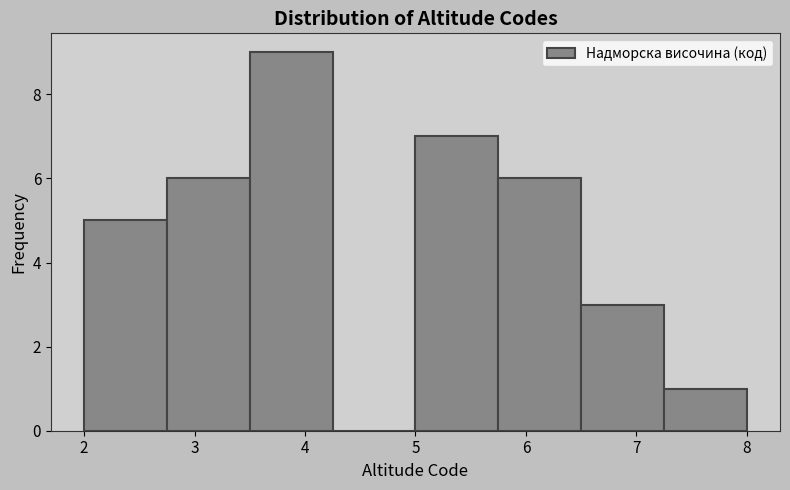

Reading left to right, transcribe this chart: for each bar, give the range it covers on the x-axis and its height. Neither the bar edges nor the heights are printed on the chart, so give them approximately, as read against the axes.

2.00 to 2.75: 5
2.75 to 3.50: 6
3.50 to 4.25: 9
4.25 to 5.00: 0
5.00 to 5.75: 7
5.75 to 6.50: 6
6.50 to 7.25: 3
7.25 to 8.00: 1